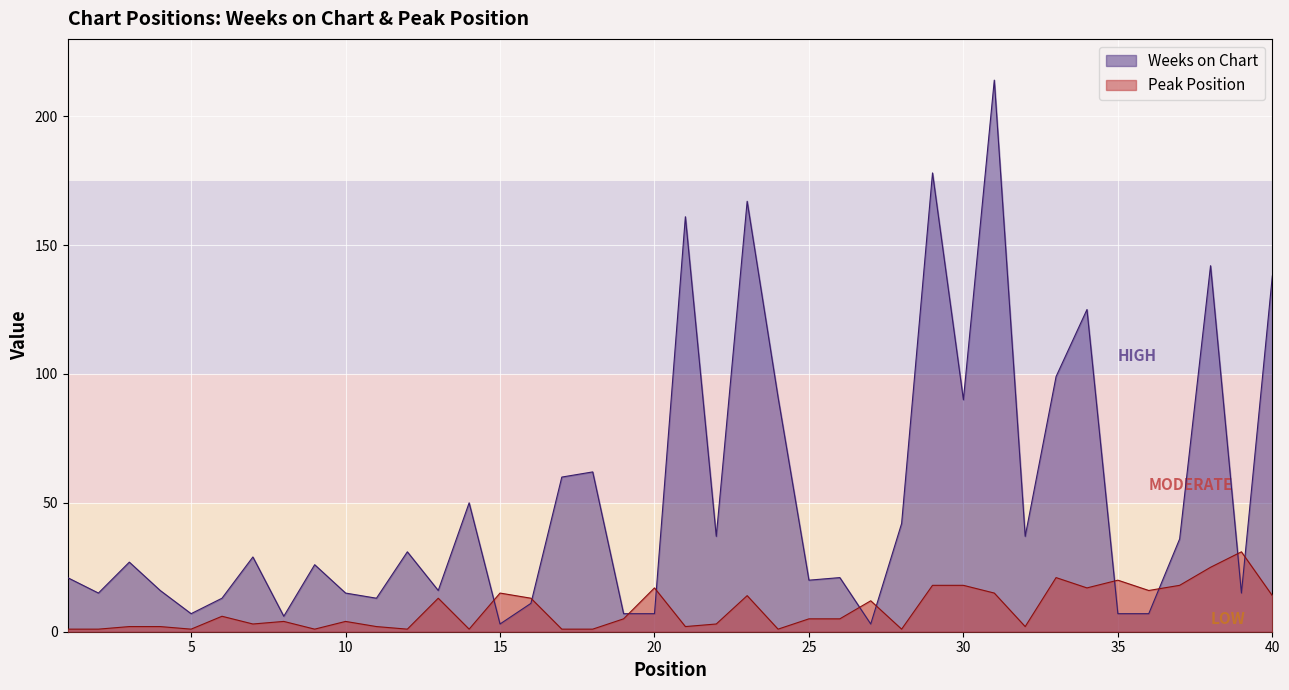

List the series in order of their peak value, highest first.

Weeks on Chart, Peak Position